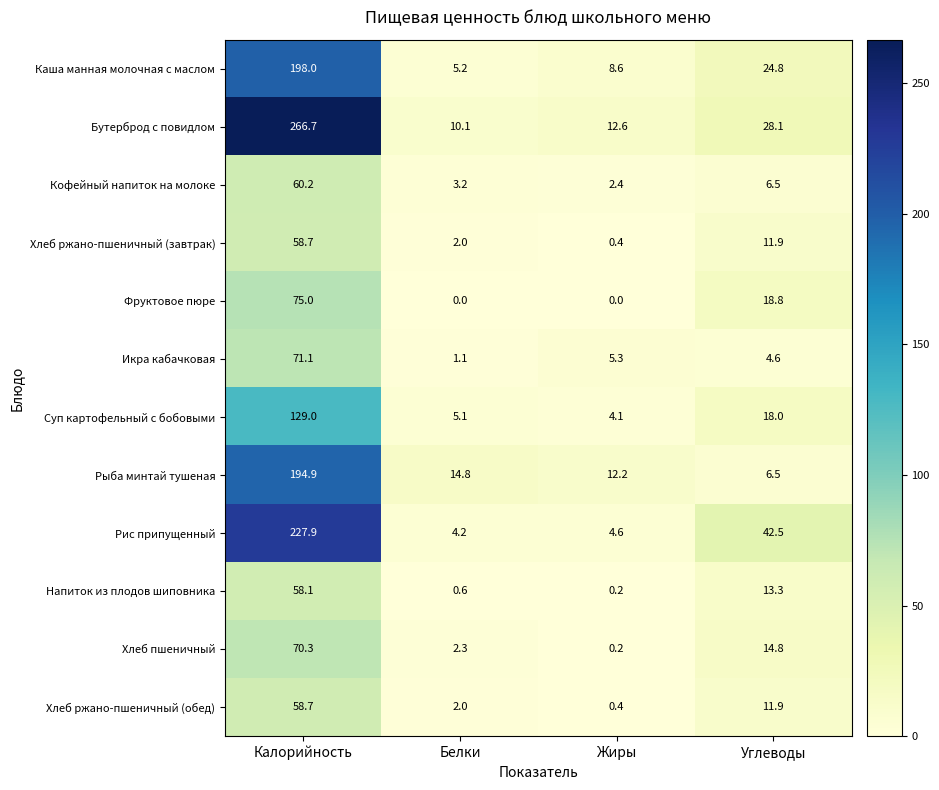

At which label does Бутерброд с повидлом first exceed 28?

Калорийность